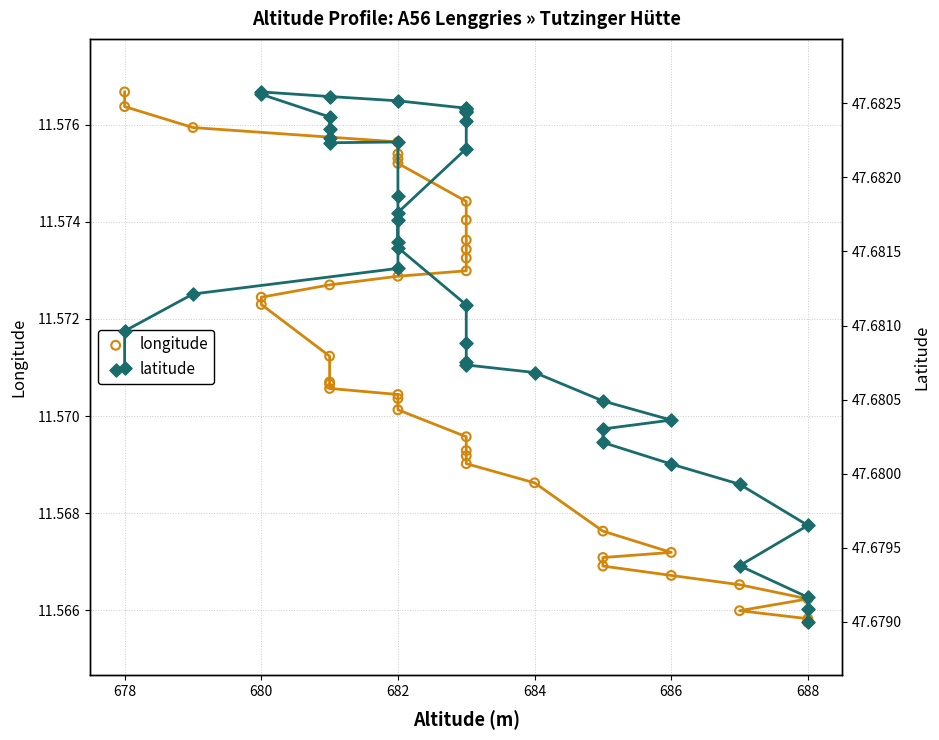

Which series contains the lowest Y value?

longitude